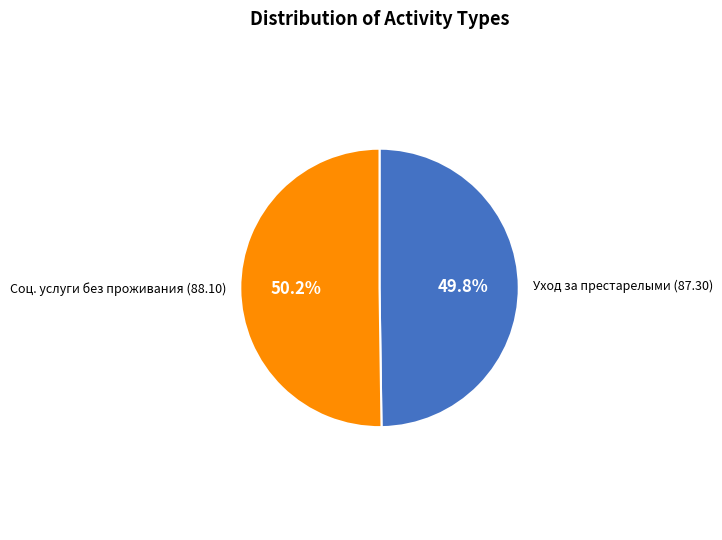

Is there a majority slice in this chart?

Yes